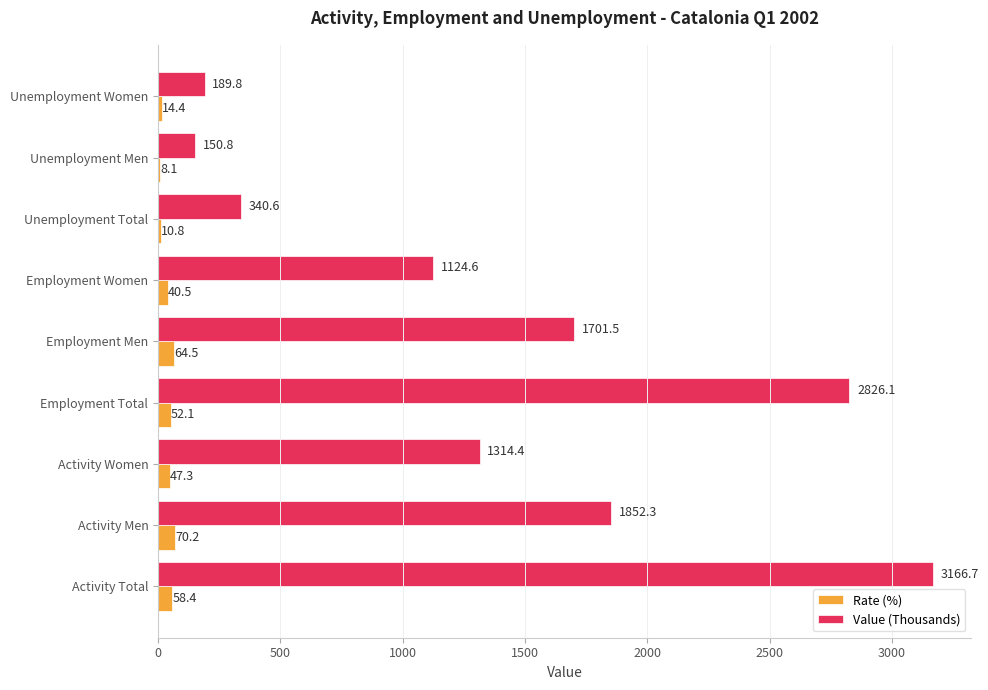

Which series changed the most between Employment Total and Unemployment Total?

Value (Thousands)